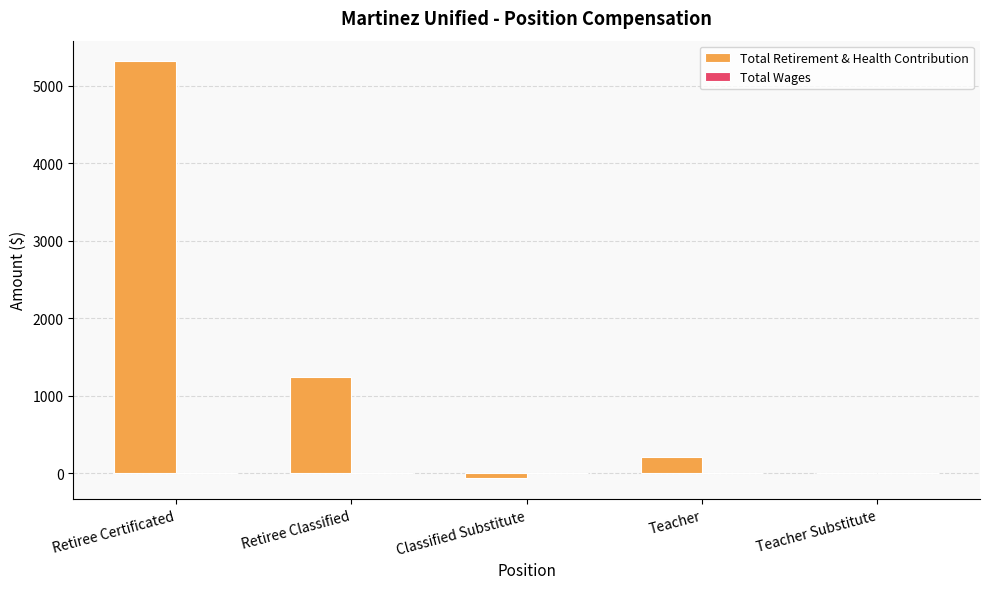

Reading left to right, transcribe all the data shown in this chart.

Retiree Certificated=5316	Retiree Classified=1247	Classified Substitute=-61	Teacher=206	Teacher Substitute=0